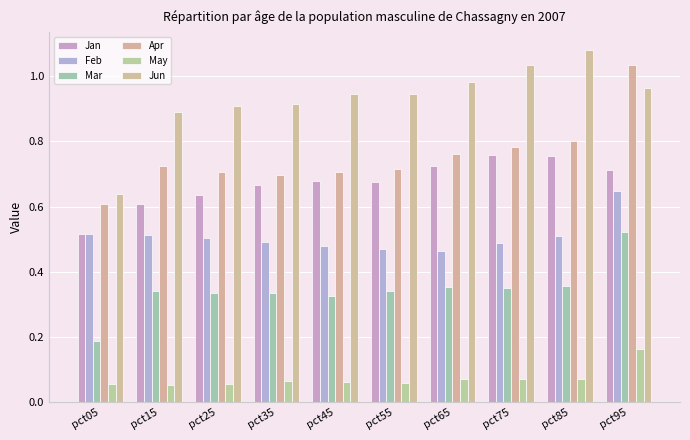

What is the greatest value displayed?

1.1